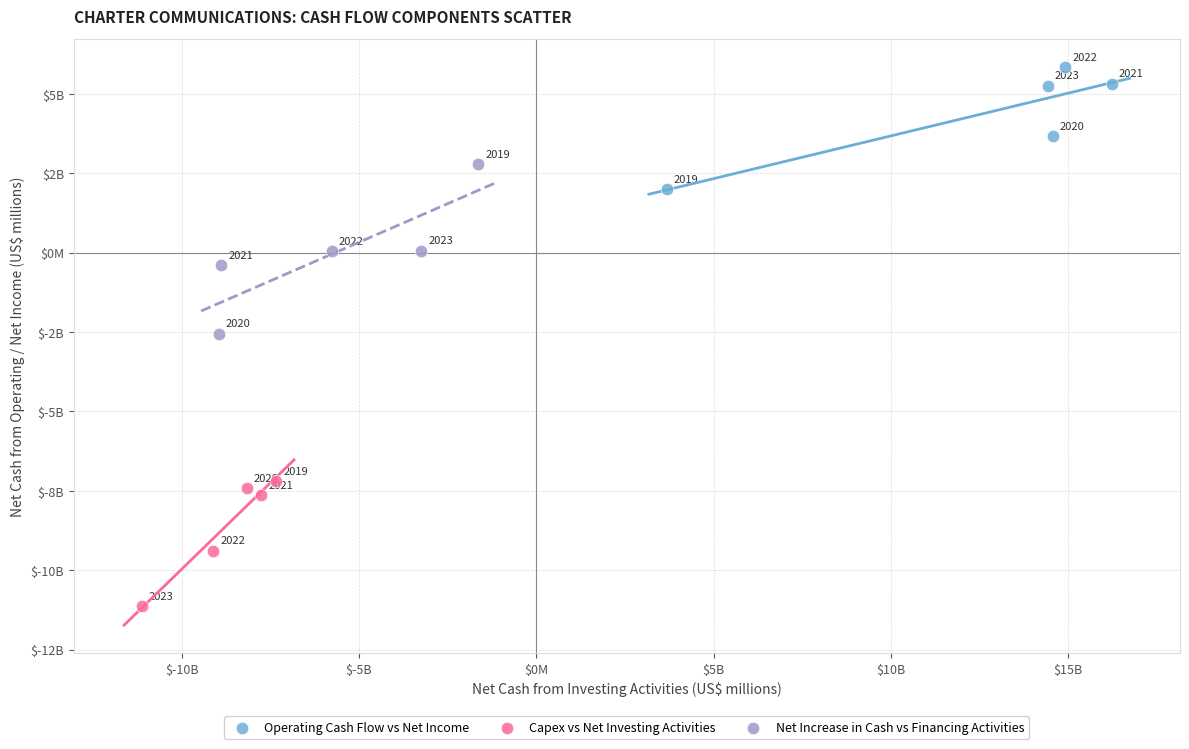

Which series contains the lowest Y value?

Capex vs Net Investing Activities